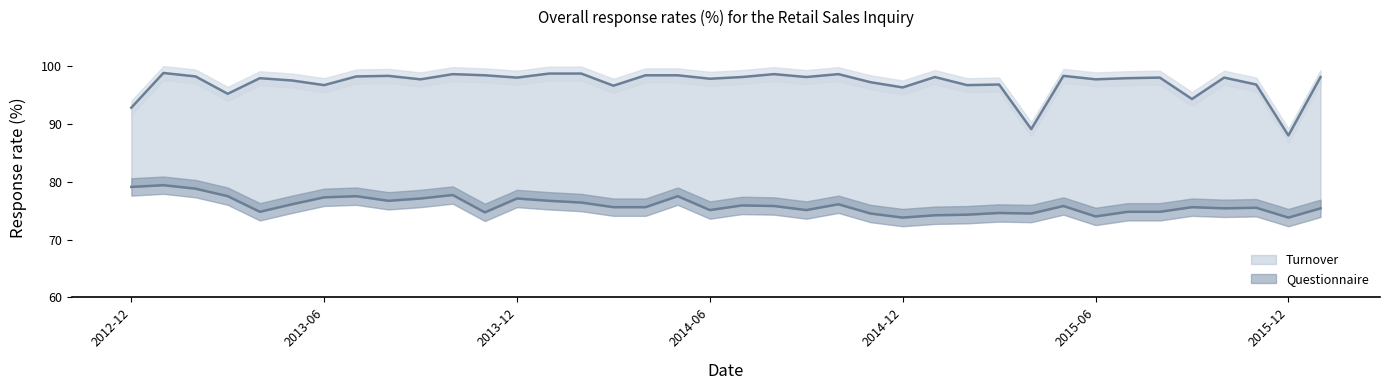

What is the greatest value displayed?

98.8